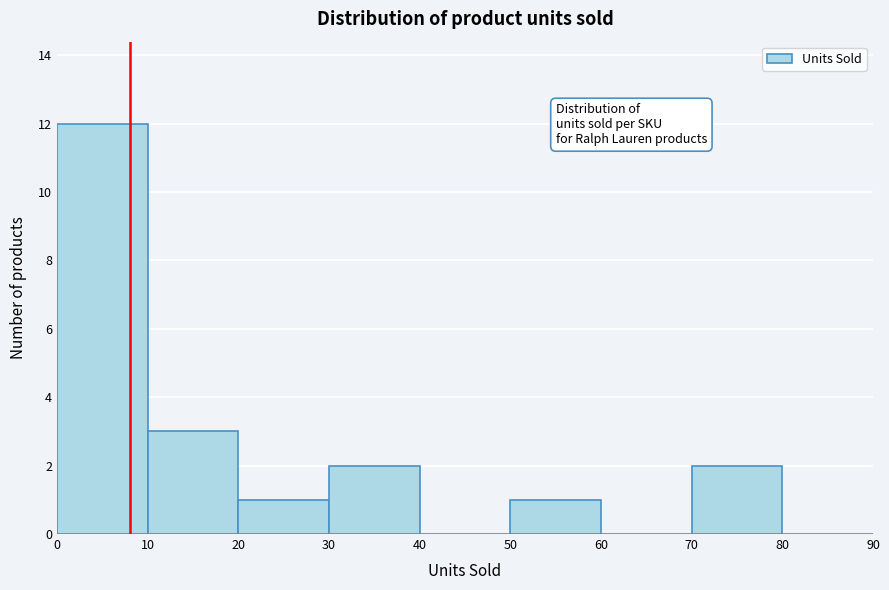

Over which range of the x-axis is the bar tallest?

0 to 10